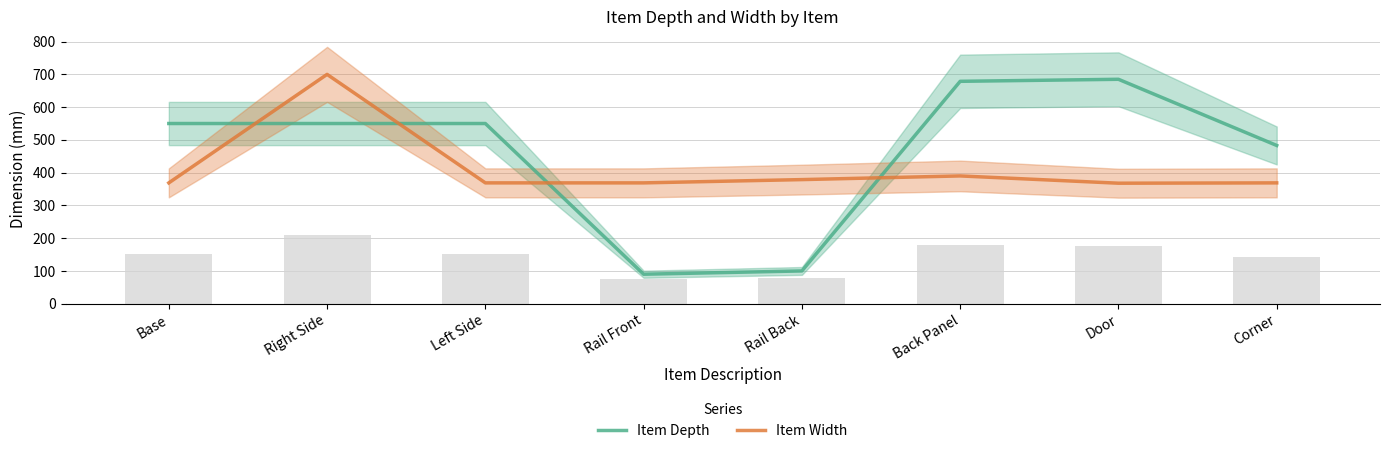

What is the difference between the Item Depth values at Door and Rail Back?

585.0